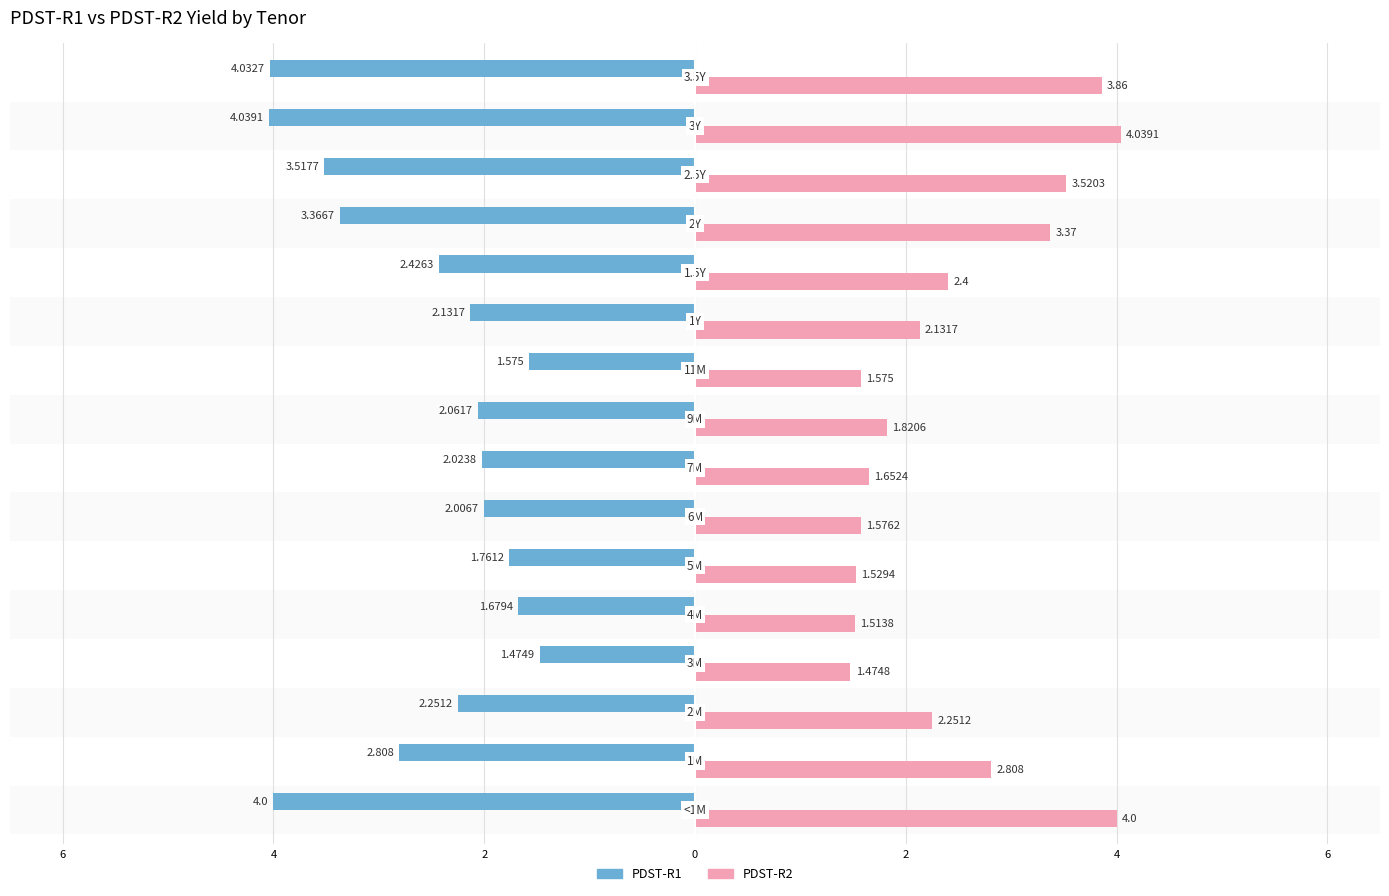

What is the highest value of the PDST-R2 series?

4.0